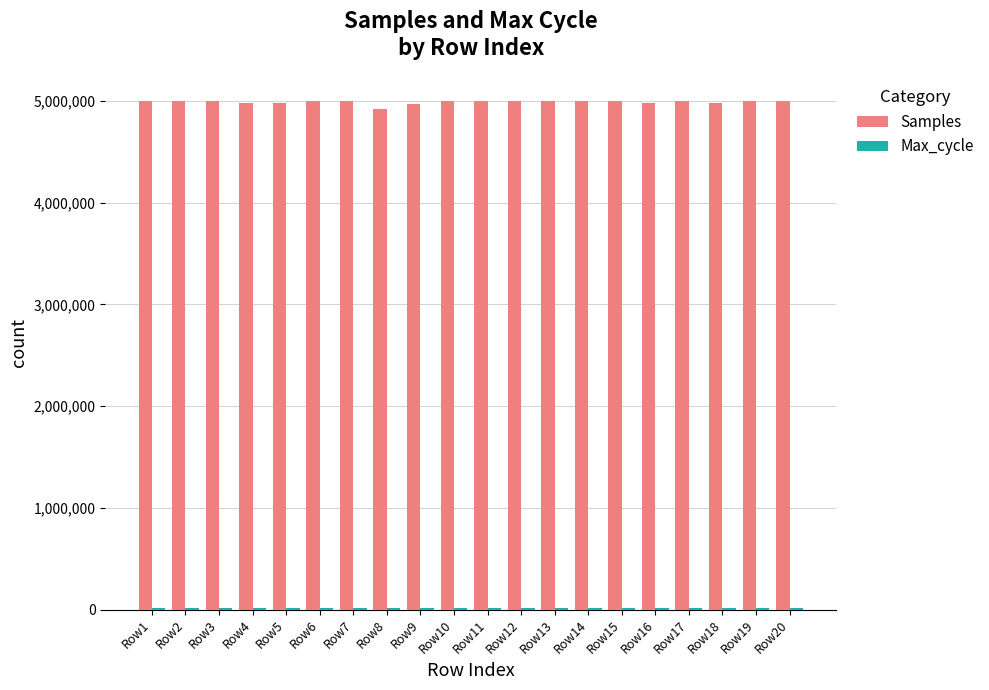

What is the spread (max minus min) of values at Row17?

4980782